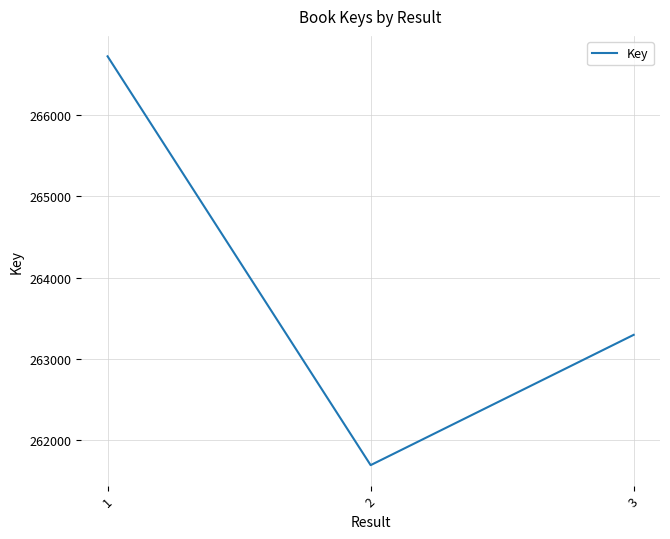

Read the value at 1.

266720